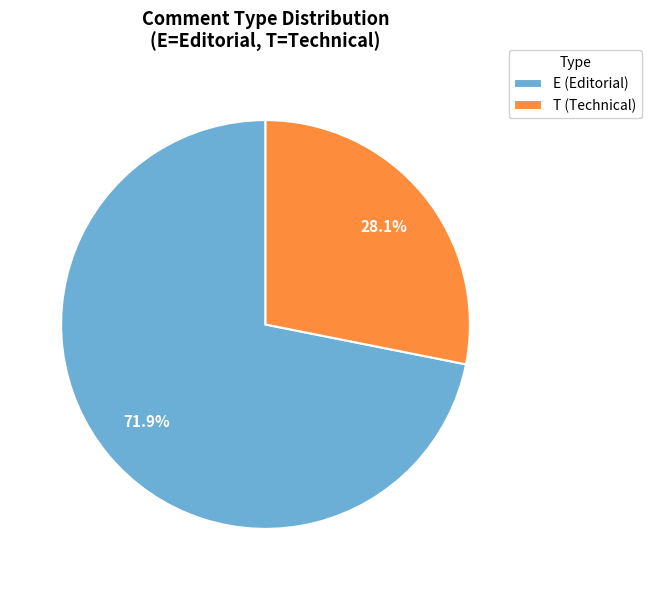

Which slice is the smallest?

T